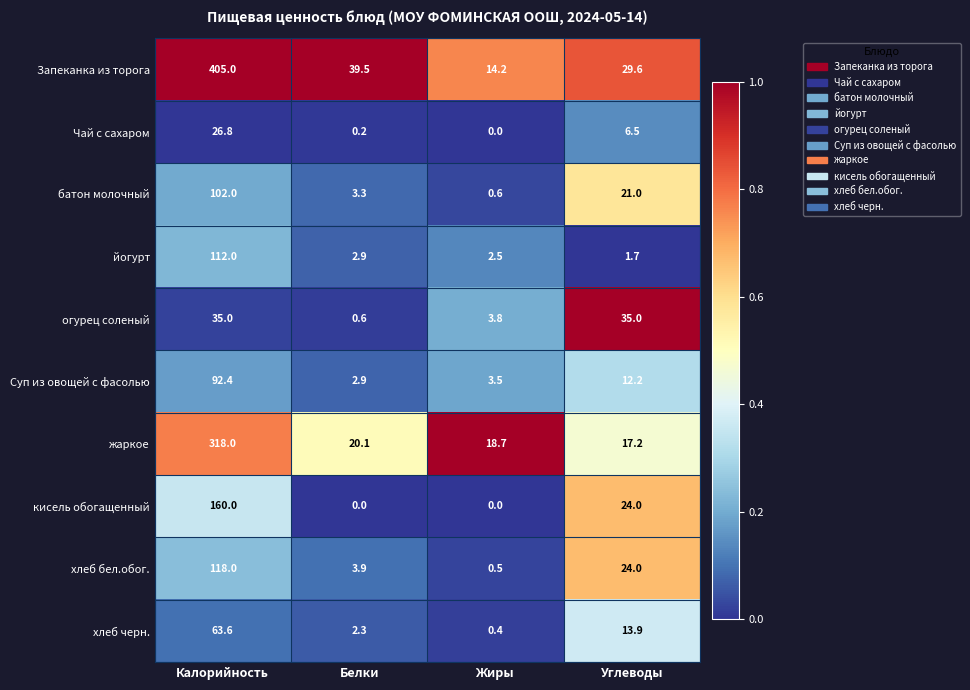

How many series are shown in this chart?

10